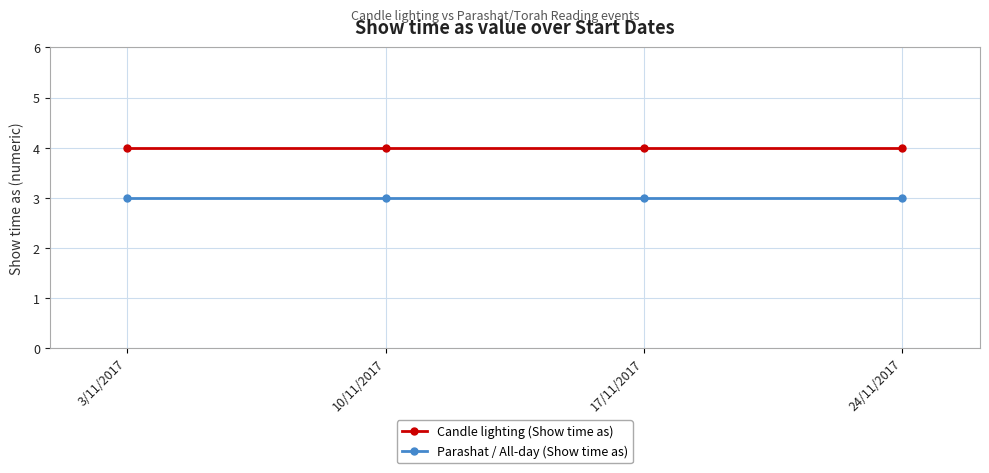

What is the value of the Candle lighting (Show time as) point at the 4th from the left?

4